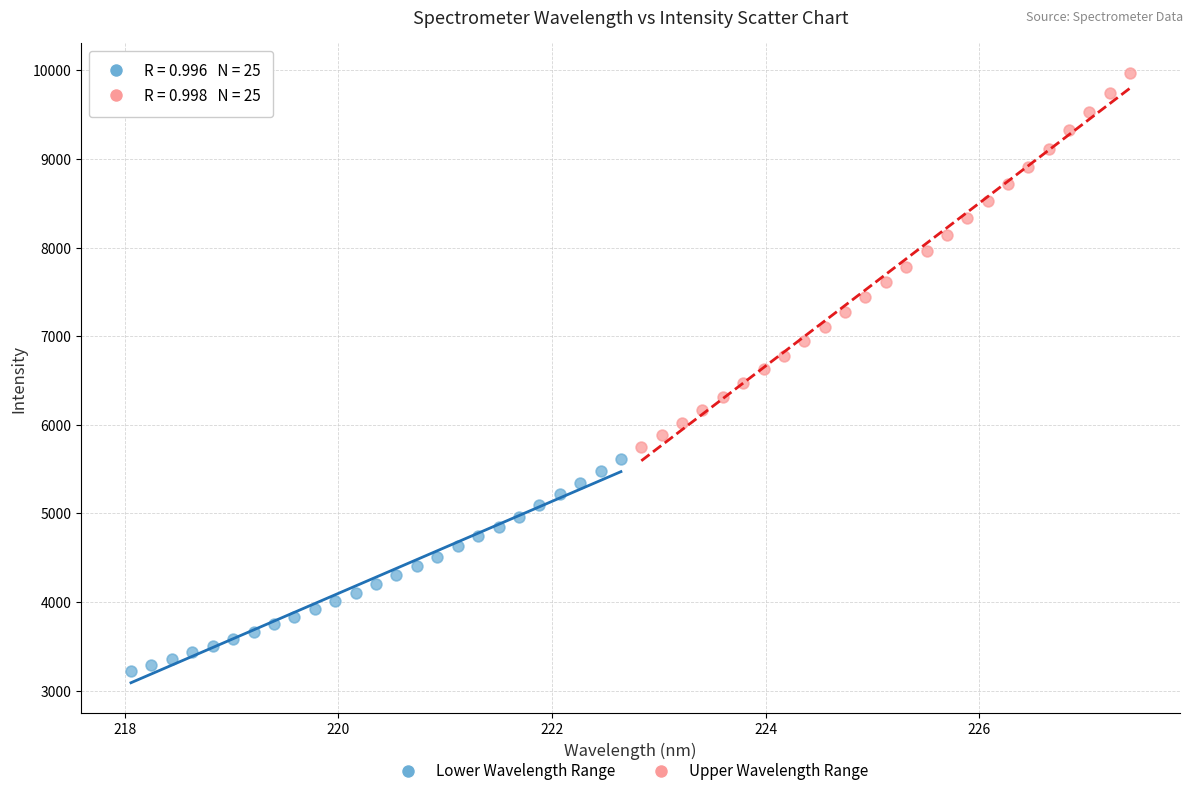

Which series contains the highest Y value?

Upper Wavelength Range